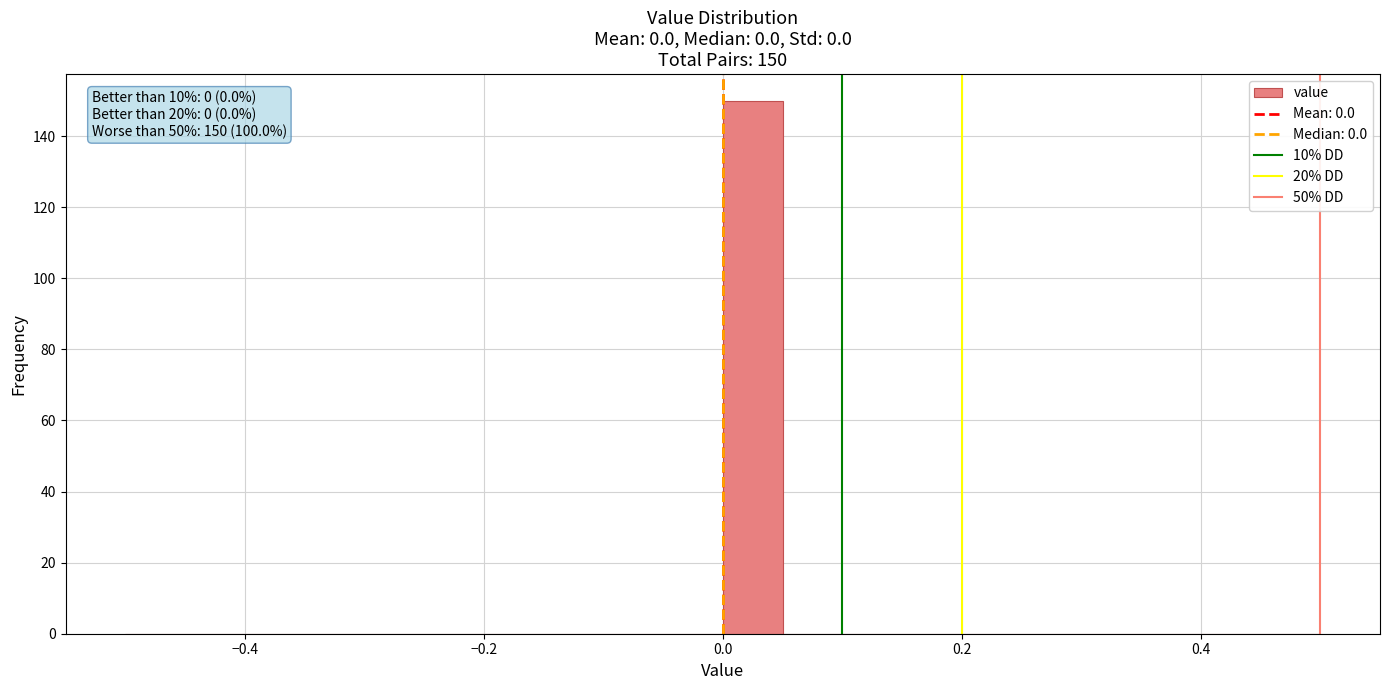

Around what value on the x-axis is the tallest bar? Give the approximate position of its centre, as read against the axis.

0.02